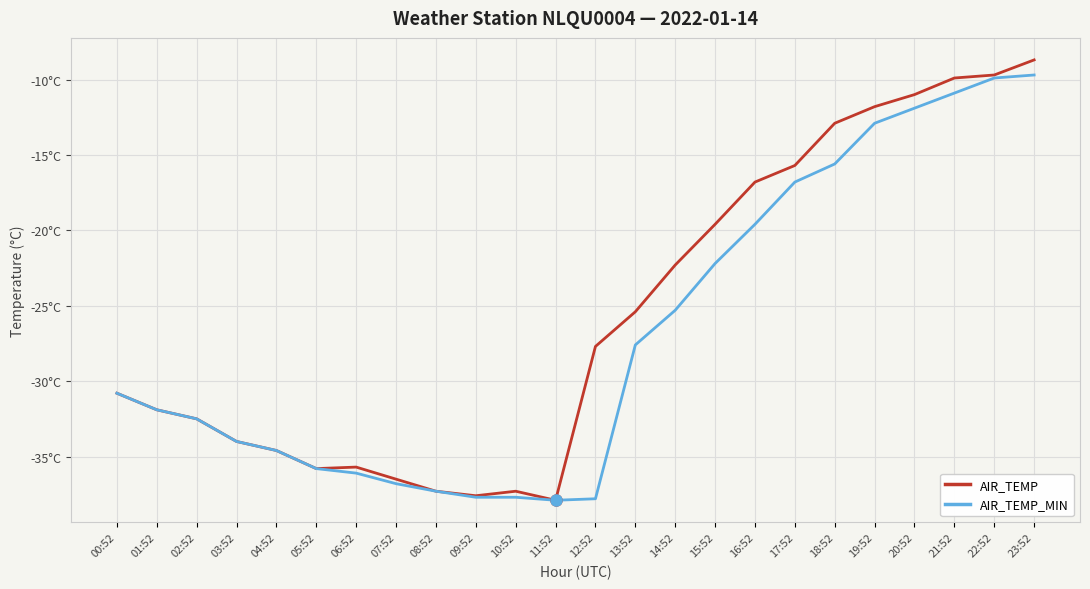

Is it true that AIR_TEMP equals -11.2 at 15:52?

False